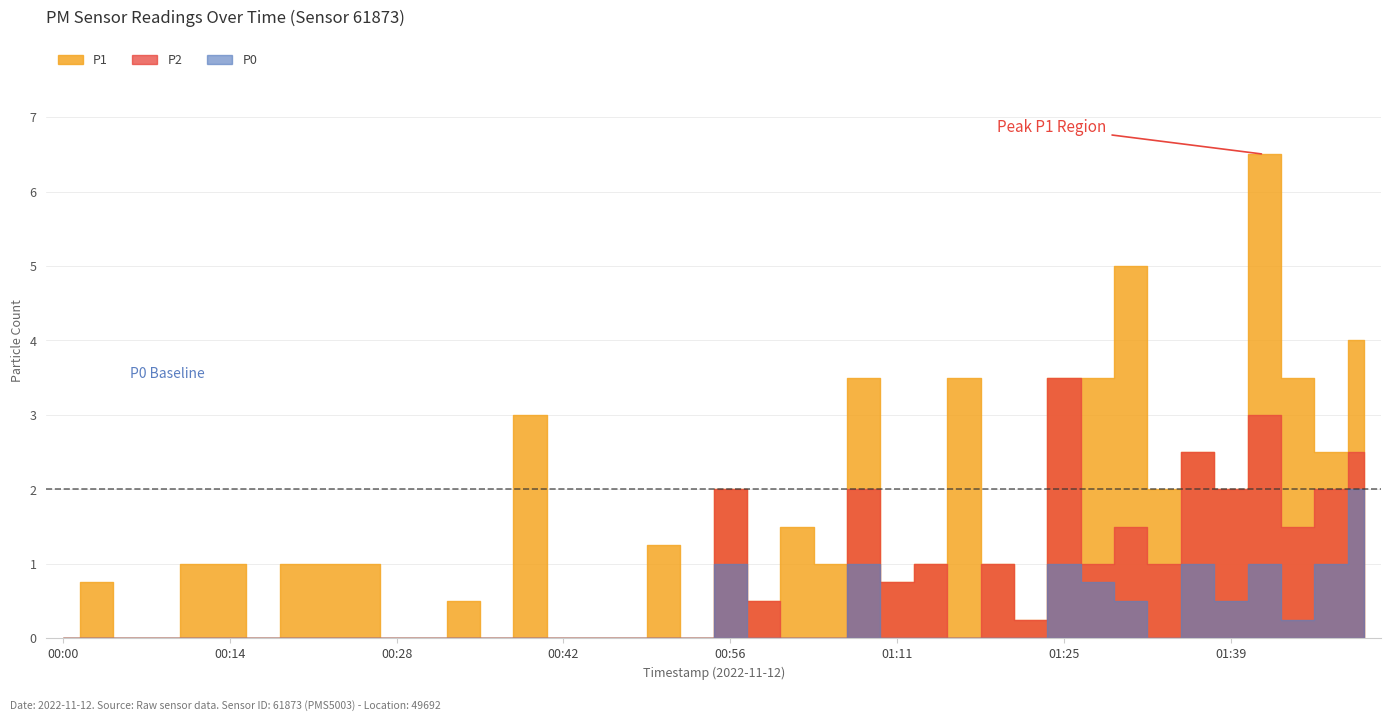

Reading left to right, what are all the values shown in this chart?

P1: 00:00=0.0	00:03=0.8	00:05=0.0	00:08=0.0	00:11=1.0	00:14=1.0	00:17=0.0	00:19=1.0	00:22=1.0	00:25=1.0	00:28=0.0	00:31=0.0	00:34=0.5	00:37=0.0	00:39=3.0	00:42=0.0	00:45=0.0	00:48=0.0	00:51=1.2	00:54=0.0	00:56=2.0	00:59=0.5	01:02=1.5	01:05=1.0	01:08=3.5	01:11=0.8	01:13=1.0	01:16=3.5	01:19=1.0	01:22=0.2	01:25=3.5	01:27=3.5	01:30=5.0	01:33=2.0	01:36=2.5	01:39=2.0	01:42=6.5	01:44=3.5	01:47=2.5	01:50=4.0
P2: 00:00=0.0	00:03=0.0	00:05=0.0	00:08=0.0	00:11=0.0	00:14=0.0	00:17=0.0	00:19=0.0	00:22=0.0	00:25=0.0	00:28=0.0	00:31=0.0	00:34=0.0	00:37=0.0	00:39=0.0	00:42=0.0	00:45=0.0	00:48=0.0	00:51=0.0	00:54=0.0	00:56=2.0	00:59=0.5	01:02=0.0	01:05=0.0	01:08=2.0	01:11=0.8	01:13=1.0	01:16=0.0	01:19=1.0	01:22=0.2	01:25=3.5	01:27=1.0	01:30=1.5	01:33=1.0	01:36=2.5	01:39=2.0	01:42=3.0	01:44=1.5	01:47=2.0	01:50=2.5
P0: 00:00=0.0	00:03=0.0	00:05=0.0	00:08=0.0	00:11=0.0	00:14=0.0	00:17=0.0	00:19=0.0	00:22=0.0	00:25=0.0	00:28=0.0	00:31=0.0	00:34=0.0	00:37=0.0	00:39=0.0	00:42=0.0	00:45=0.0	00:48=0.0	00:51=0.0	00:54=0.0	00:56=1.0	00:59=0.0	01:02=0.0	01:05=0.0	01:08=1.0	01:11=0.0	01:13=0.0	01:16=0.0	01:19=0.0	01:22=0.0	01:25=1.0	01:27=0.8	01:30=0.5	01:33=0.0	01:36=1.0	01:39=0.5	01:42=1.0	01:44=0.2	01:47=1.0	01:50=2.0